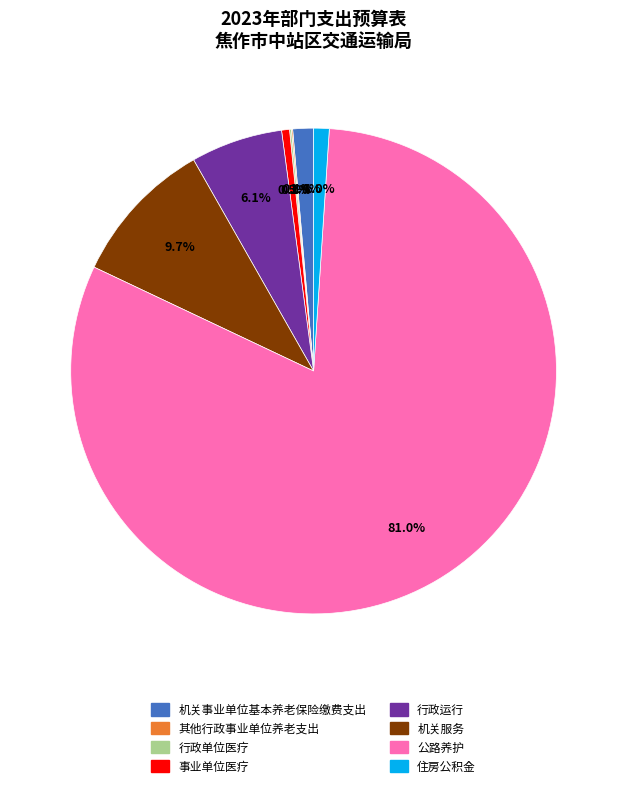

True or false: 机关服务 accounts for 2% of the total.

False